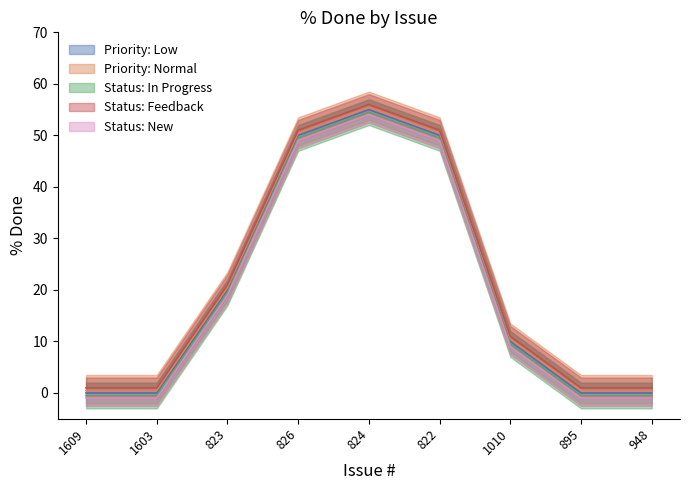

True or false: the data shows 0 at 948.

True